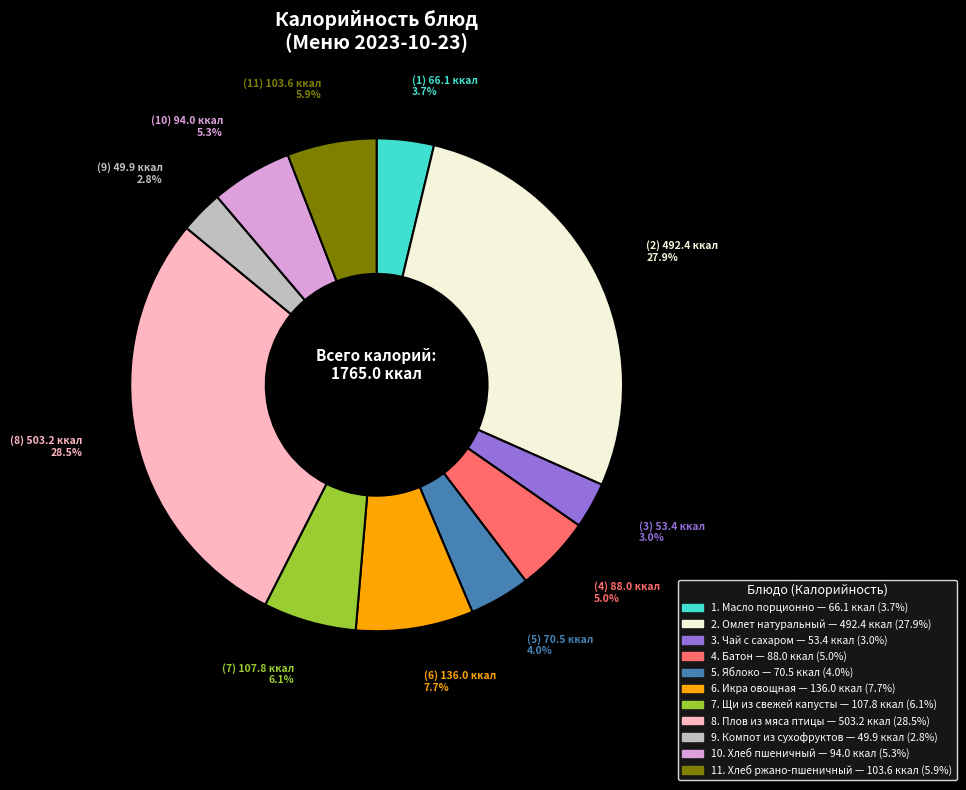

Is there a majority slice in this chart?

No